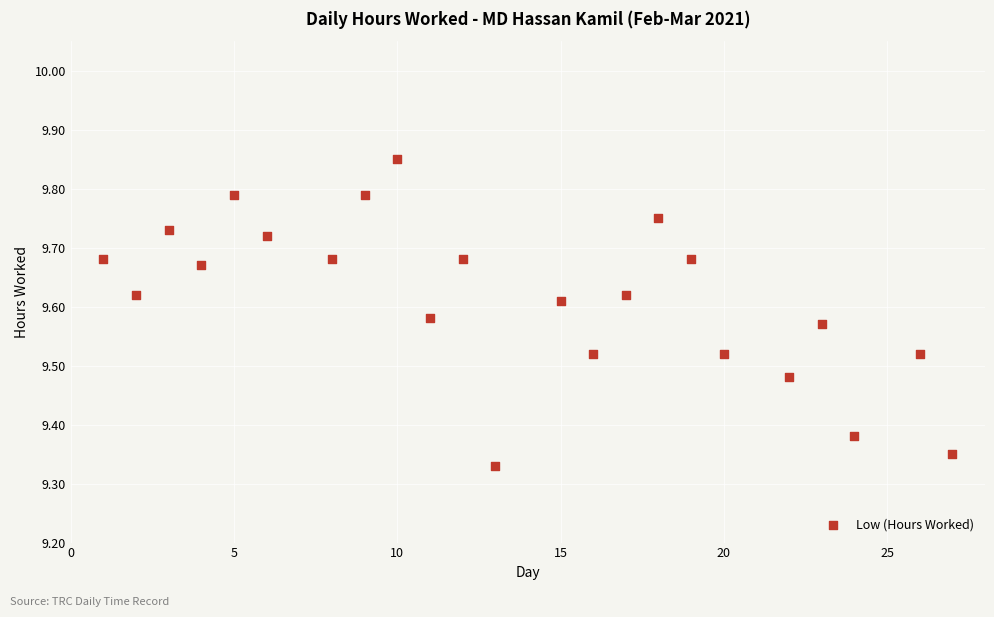

What is the range of Y values (max minus min)?

0.5